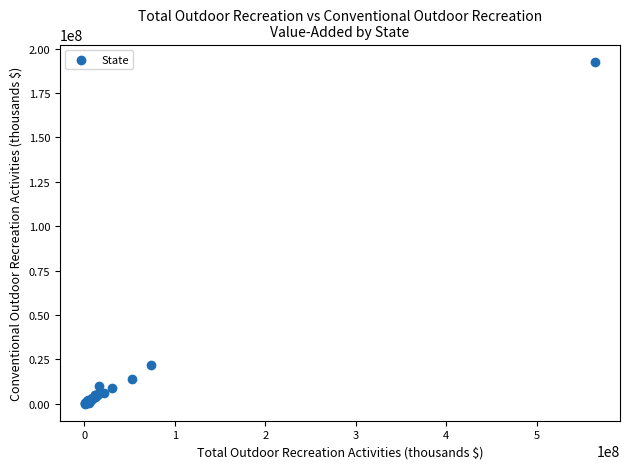

What Y value in the scatter plot is closest to 96413899?

22012853